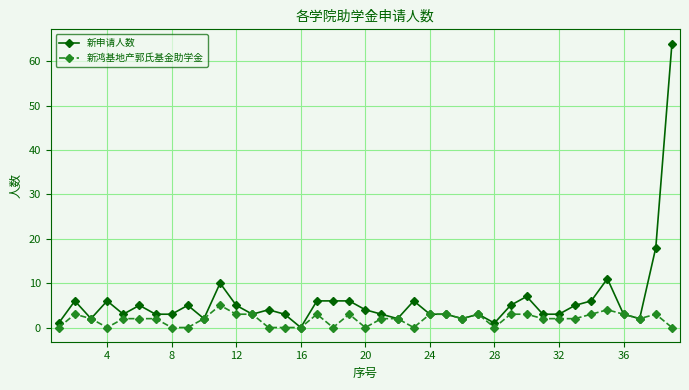

What is the greatest value displayed?

64